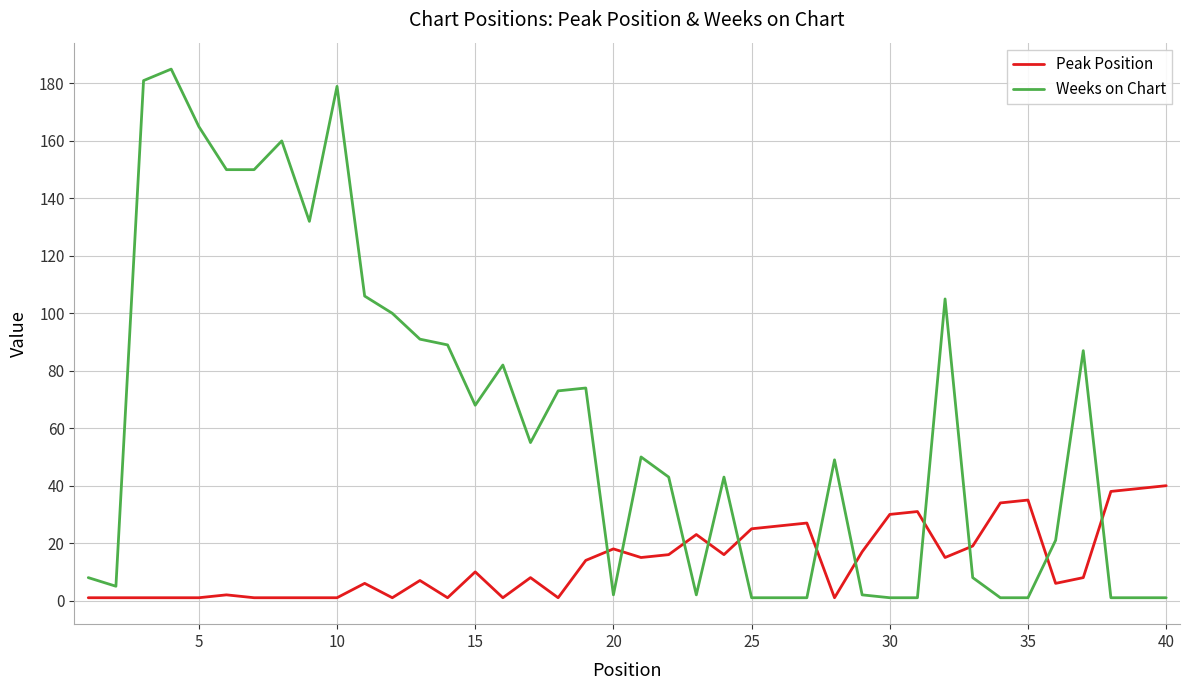

Which series ends up on top after the final intersection of Weeks on Chart and Peak Position?

Peak Position